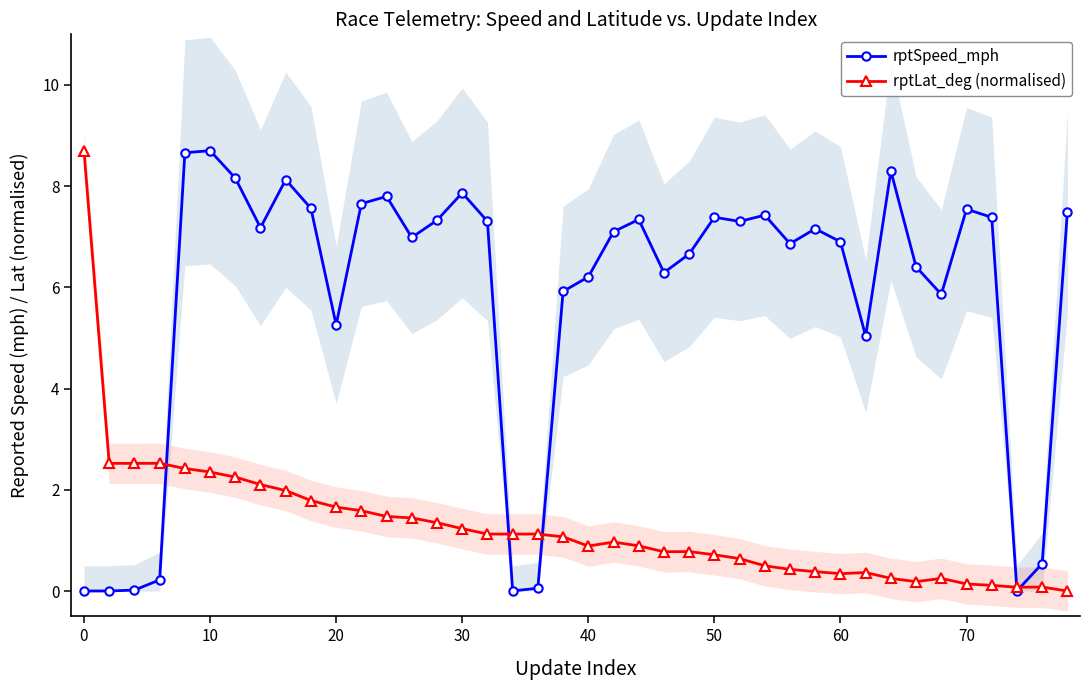

Is it true that rptLat_deg (normalised) equals 1.2 at 30?

True